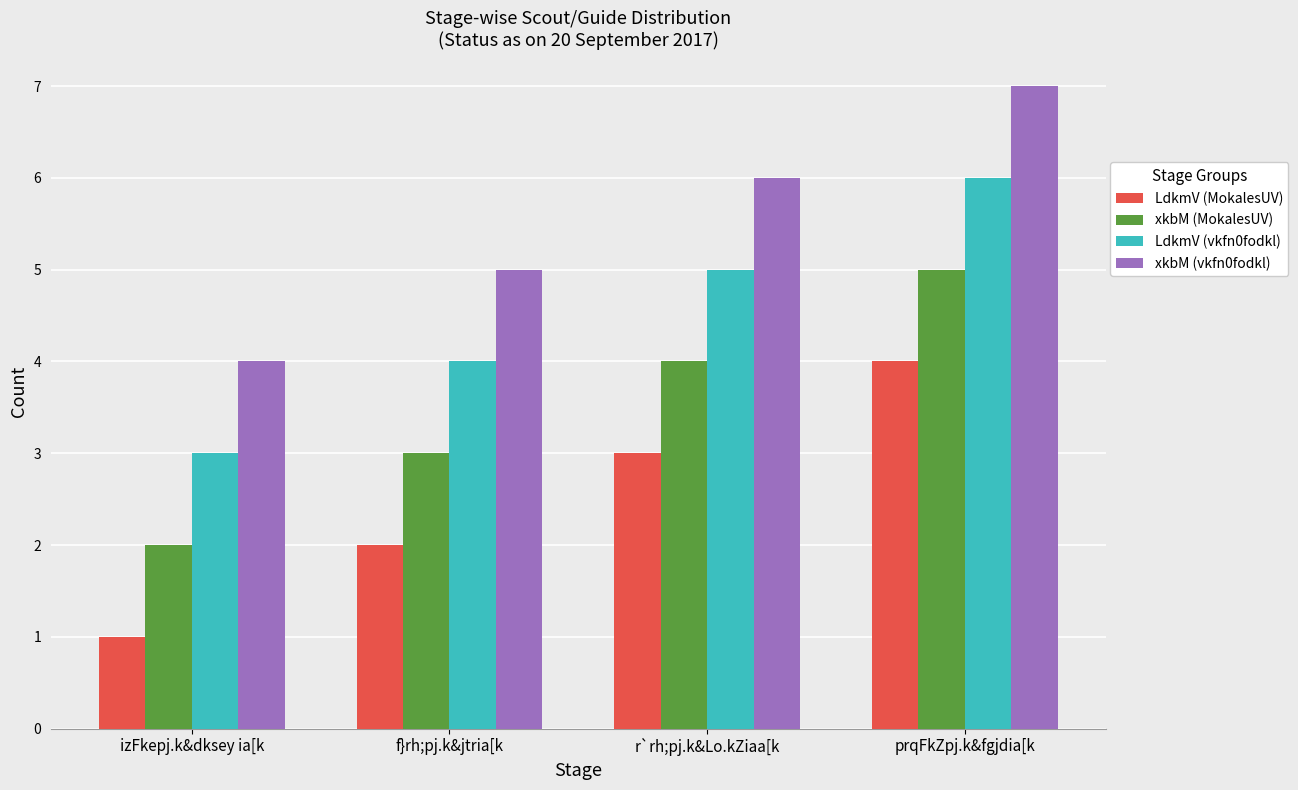

What position from the right is izFkepj.k&dksey ia[k?

4